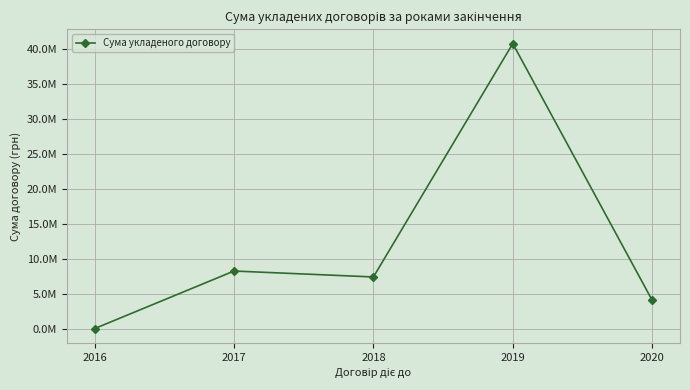

What is the approximate value at 2019?

40762102.1